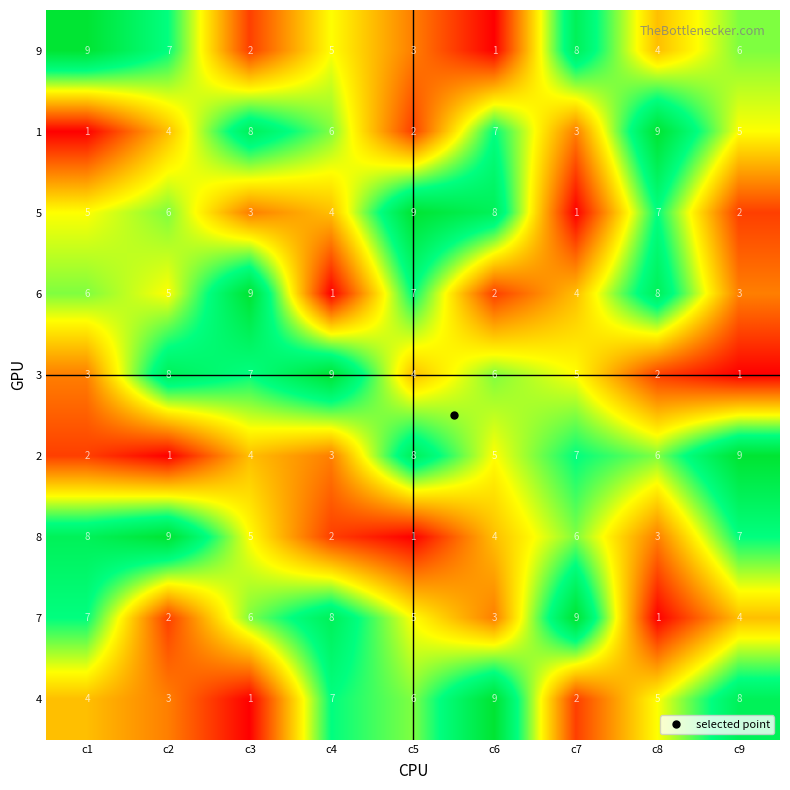

What is the sum of the 6 values at c4 and c8?

9